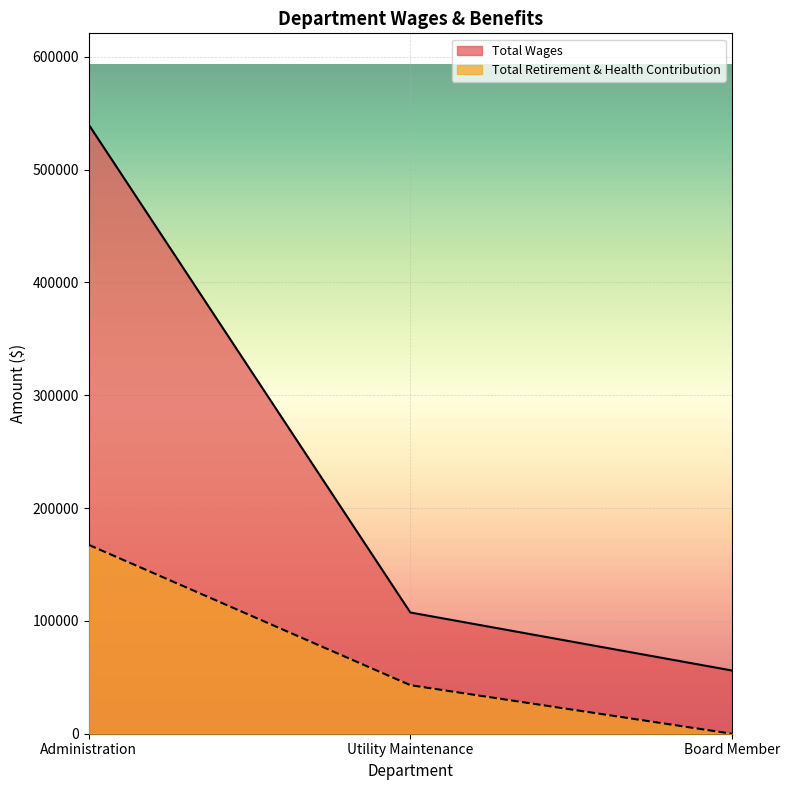

Read the Total Retirement & Health Contribution value at Utility Maintenance, to the nearest 10.

43020